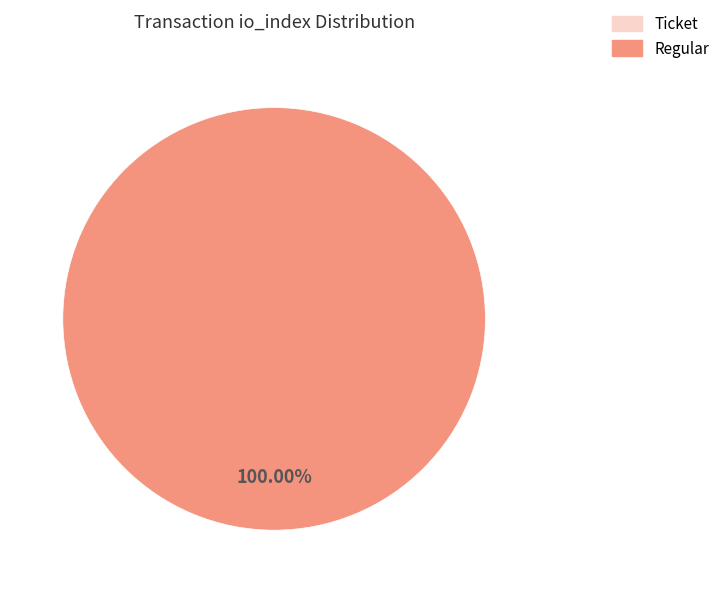

What is the majority slice?

Regular (io_index=3)